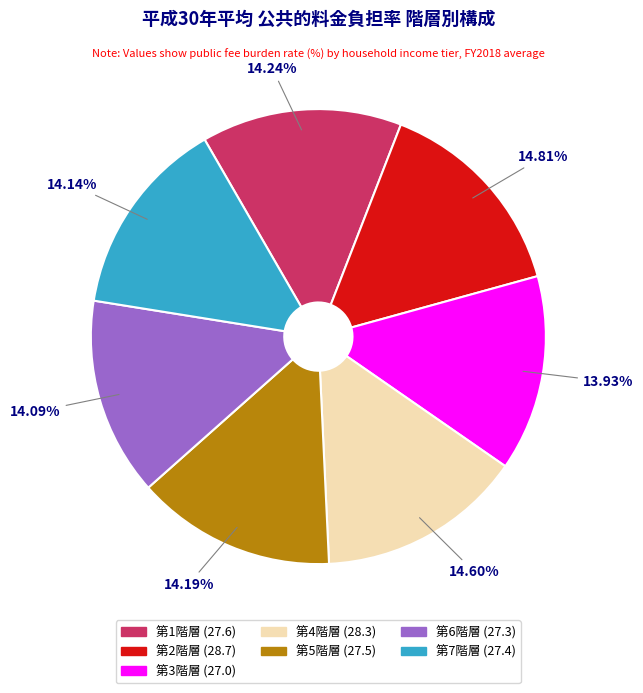

How many segments does this pie chart have?

7